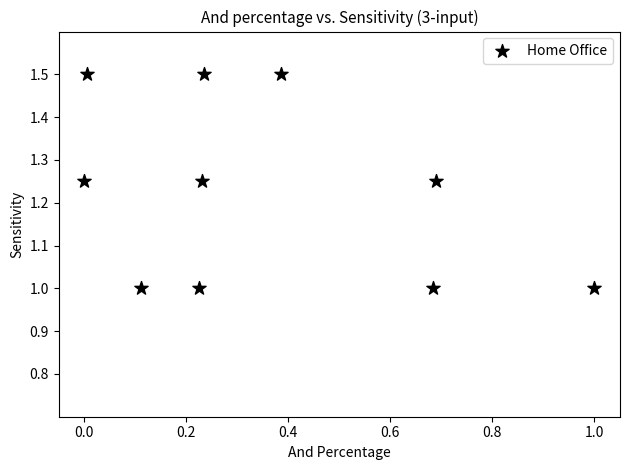

What is the range of Y values (max minus min)?

0.5